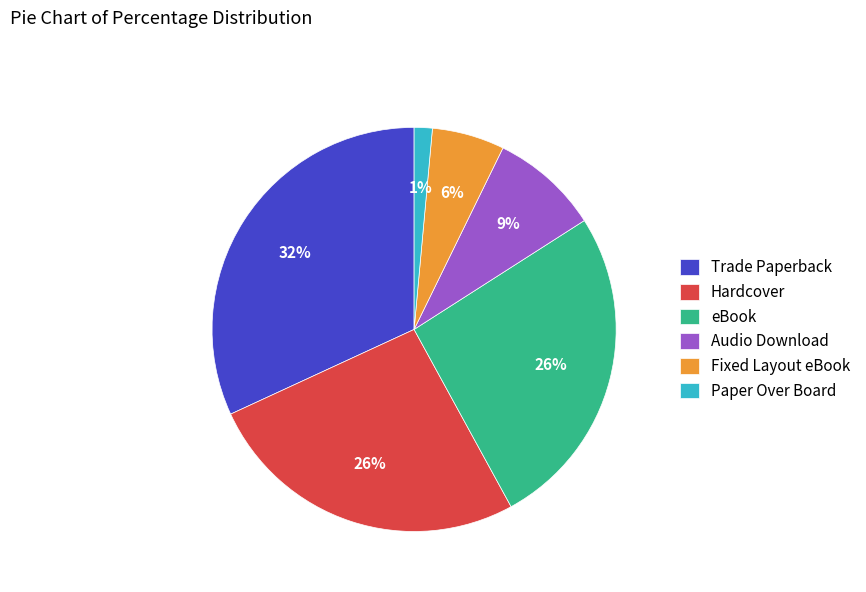

What percentage is the Fixed Layout eBook slice, to the nearest percent?

6%